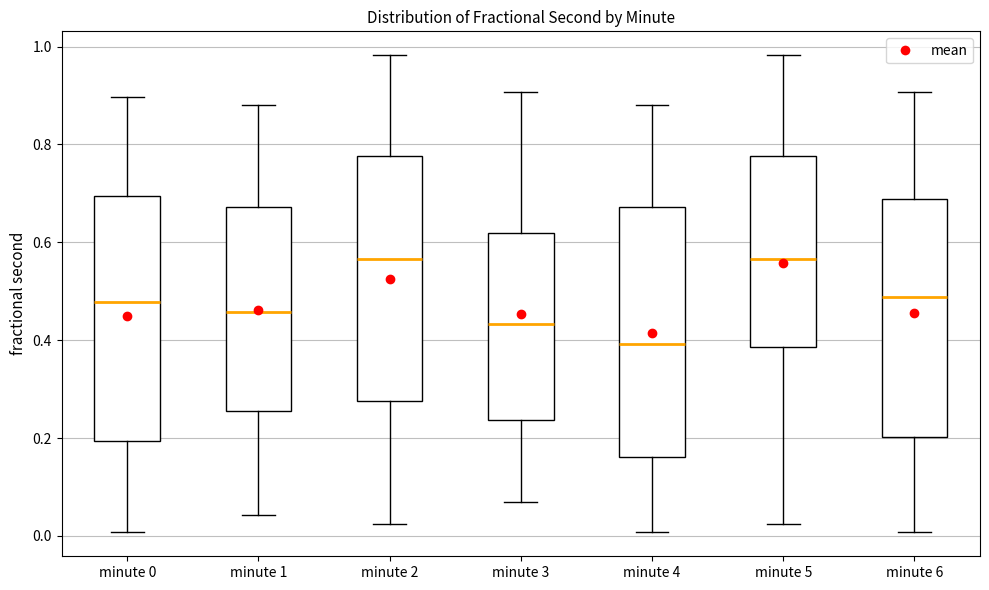

Reading left to right, transcribe this box plot: for each box, give where its median line is, the range the box spans, and where its two whiskers end, as read against the y-axis. The values are not printed on the chart, so give them approximately, as read against the axis.

minute 0: median 0.48, box 0.20 to 0.70, whiskers 0.00 to 0.90
minute 1: median 0.46, box 0.26 to 0.68, whiskers 0.04 to 0.88
minute 2: median 0.56, box 0.28 to 0.78, whiskers 0.02 to 0.98
minute 3: median 0.44, box 0.24 to 0.62, whiskers 0.08 to 0.90
minute 4: median 0.40, box 0.16 to 0.68, whiskers 0.00 to 0.88
minute 5: median 0.56, box 0.38 to 0.78, whiskers 0.02 to 0.98
minute 6: median 0.48, box 0.20 to 0.68, whiskers 0.00 to 0.90